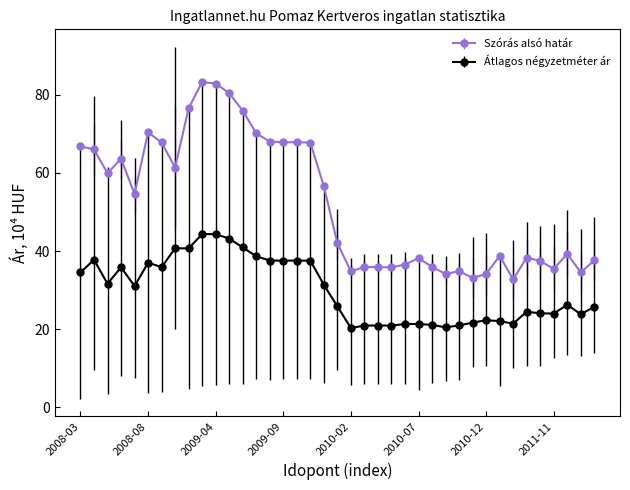

True or false: Átlagos négyzetméter ár has more than 1 points higher than both neighbors.

True